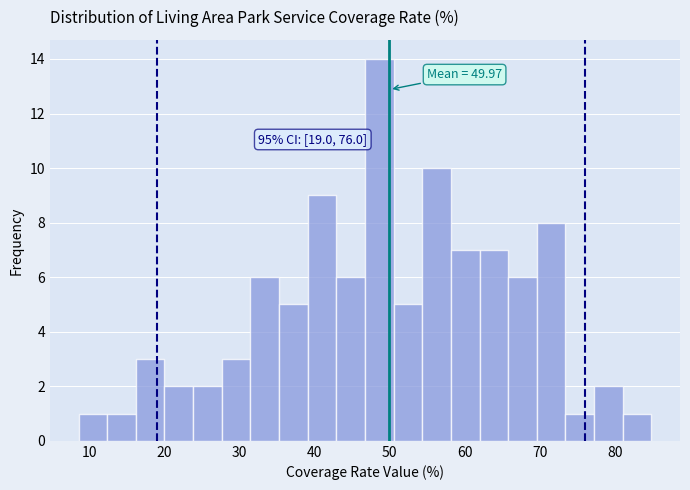

Around what value on the x-axis is the tallest bar? Give the approximate position of its centre, as read against the axis.

49